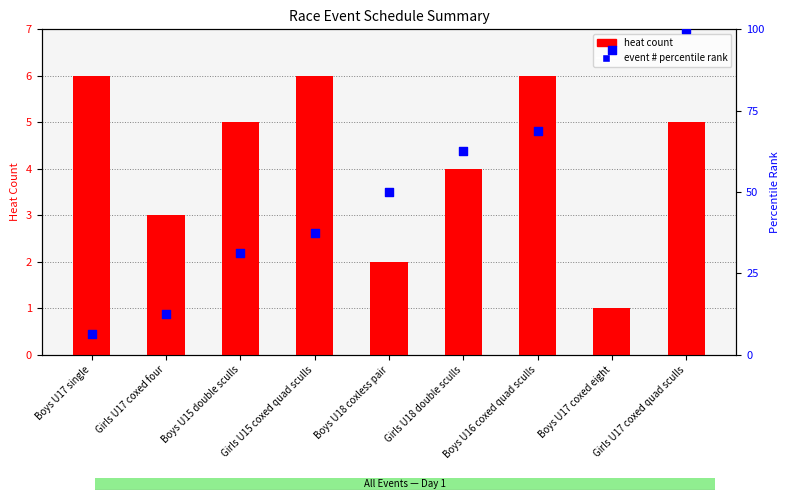

Which series has the largest total across all categories?

event # percentile rank